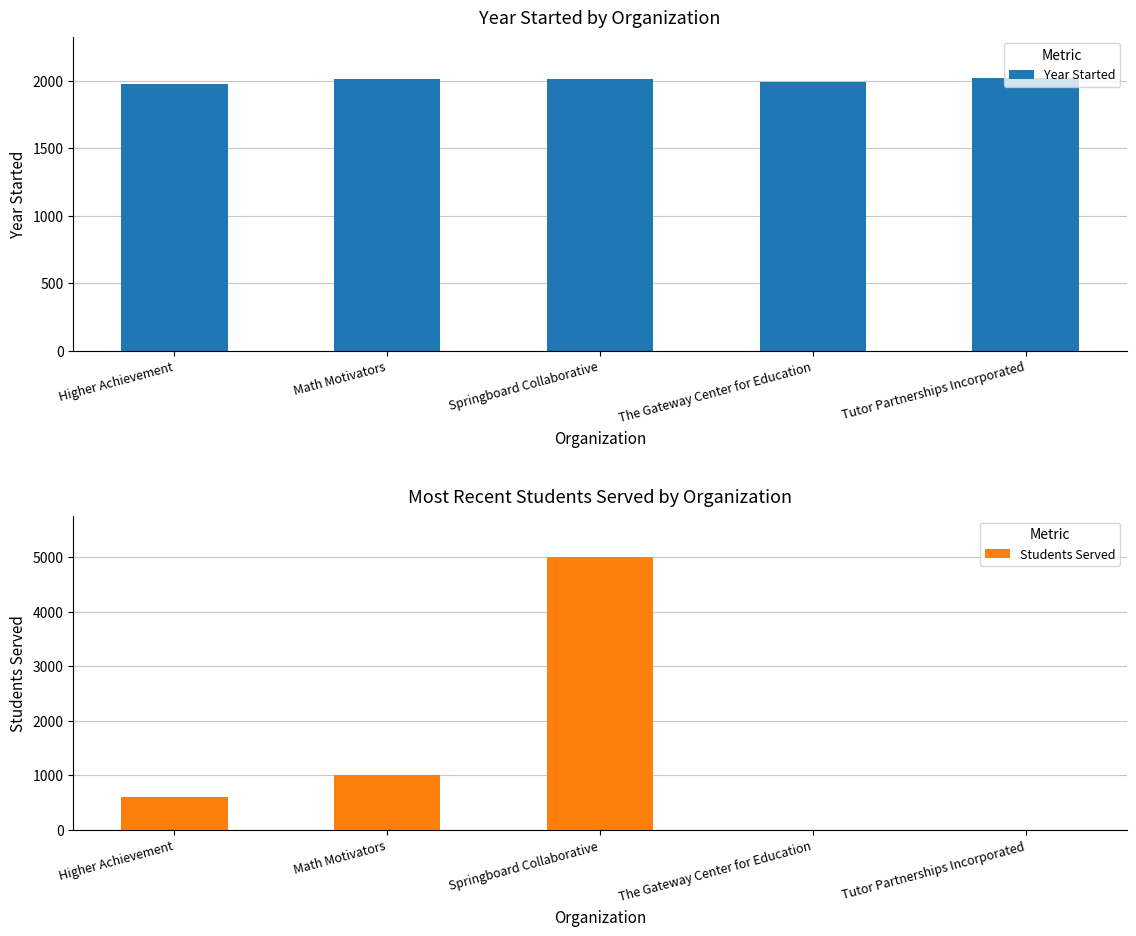

Between Springboard Collaborative and The Gateway Center for Education, which series saw the biggest shift?

Students Served